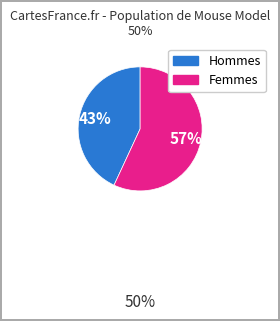

To the nearest percent, what is the difference between the largest and smallest slice percentages?

14%